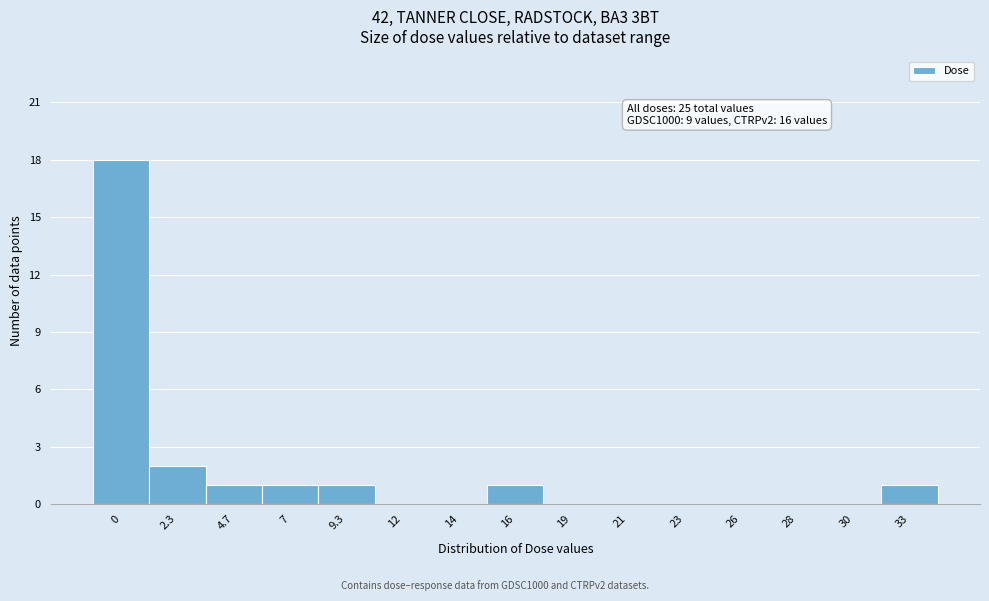

Reading right to left, list all the values displayed in this chart.

33=1	30=0	28=0	26=0	23=0	21=0	19=0	16=1	14=0	12=0	9.3=1	7=1	4.7=1	2.3=2	0=18